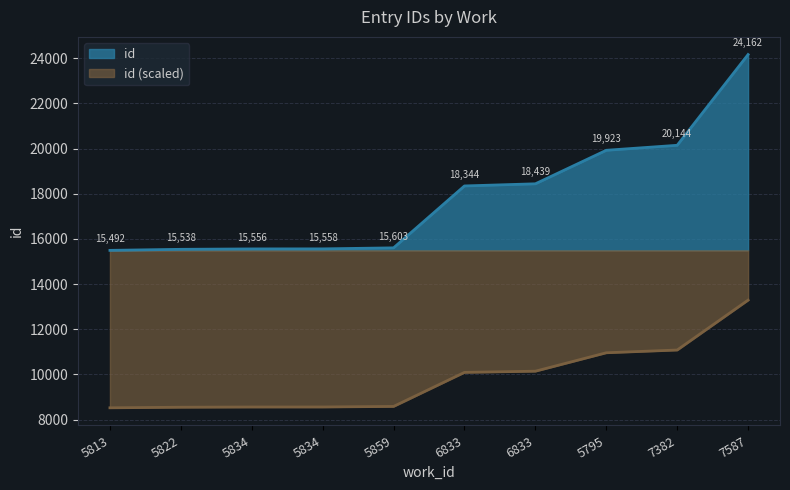

What is the minimum value shown in the chart?

8520.6